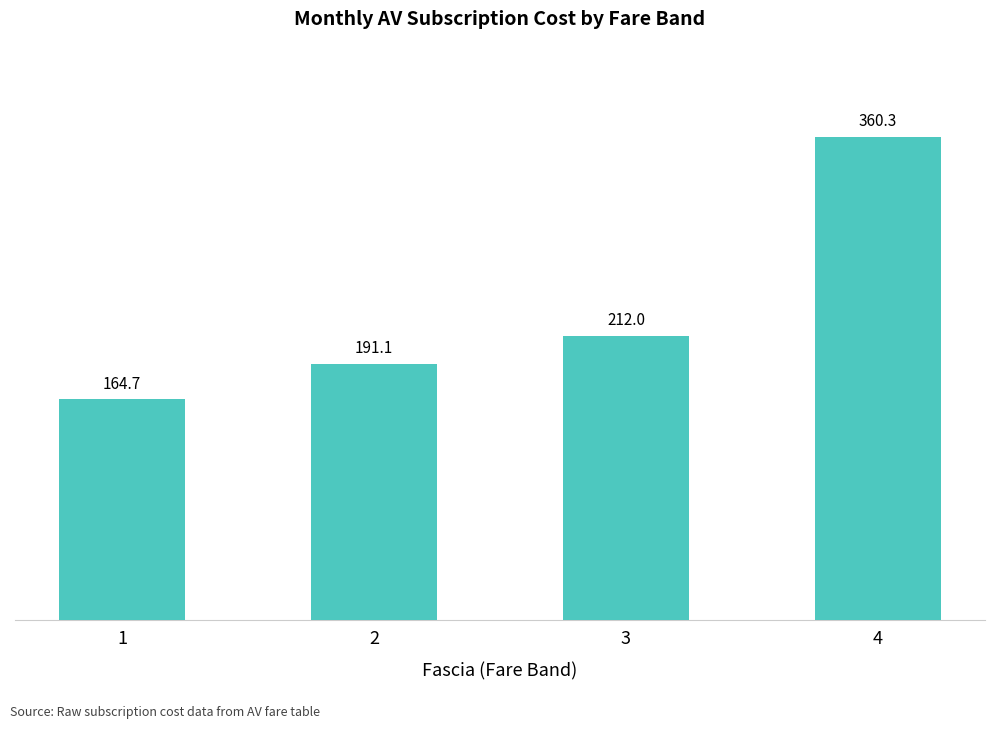

Read the value at 4.

360.3